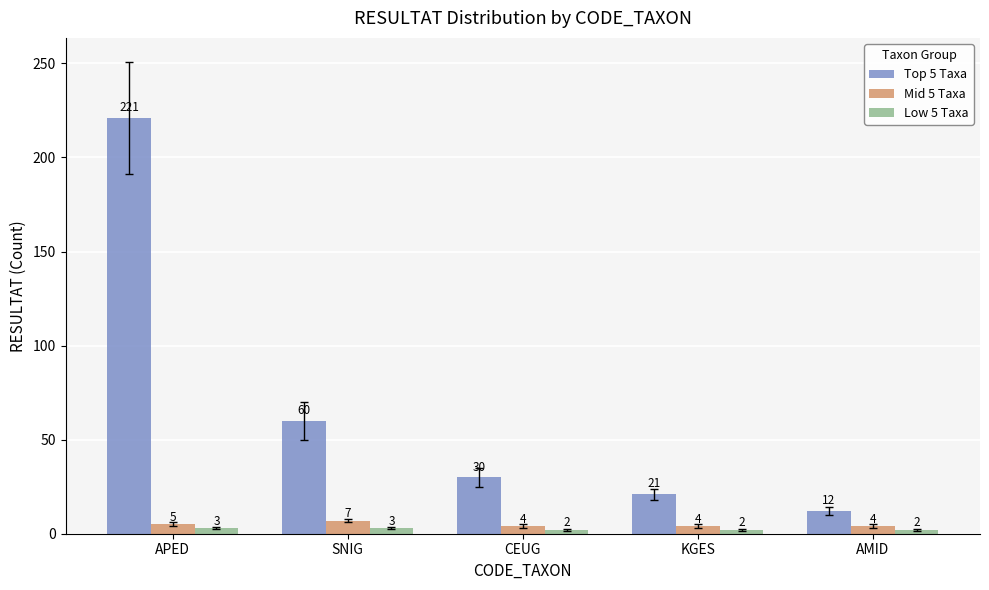

What is the total value across all series at AMID?

18